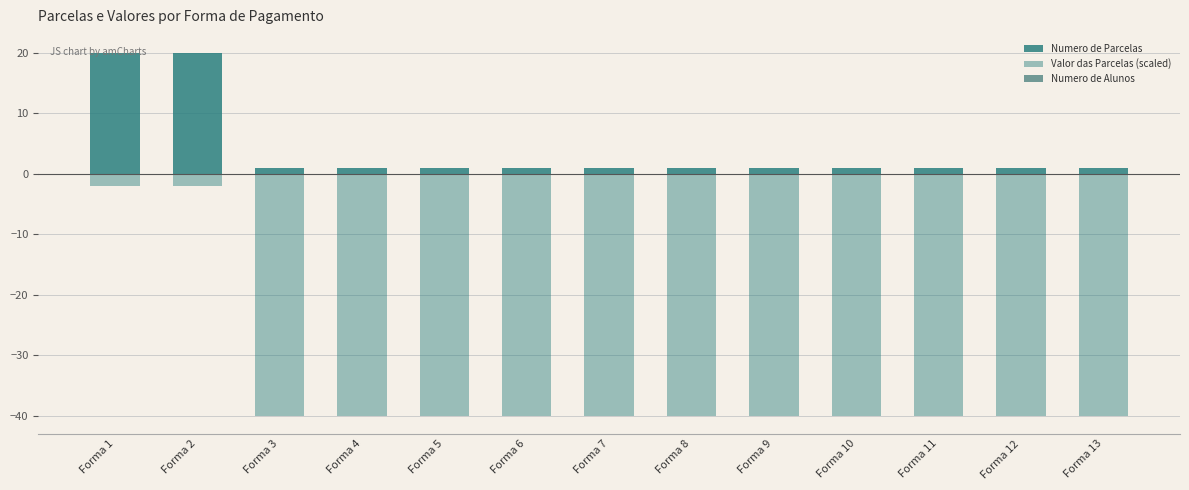

Is it true that Numero de Alunos equals 0 at Forma 7?

True